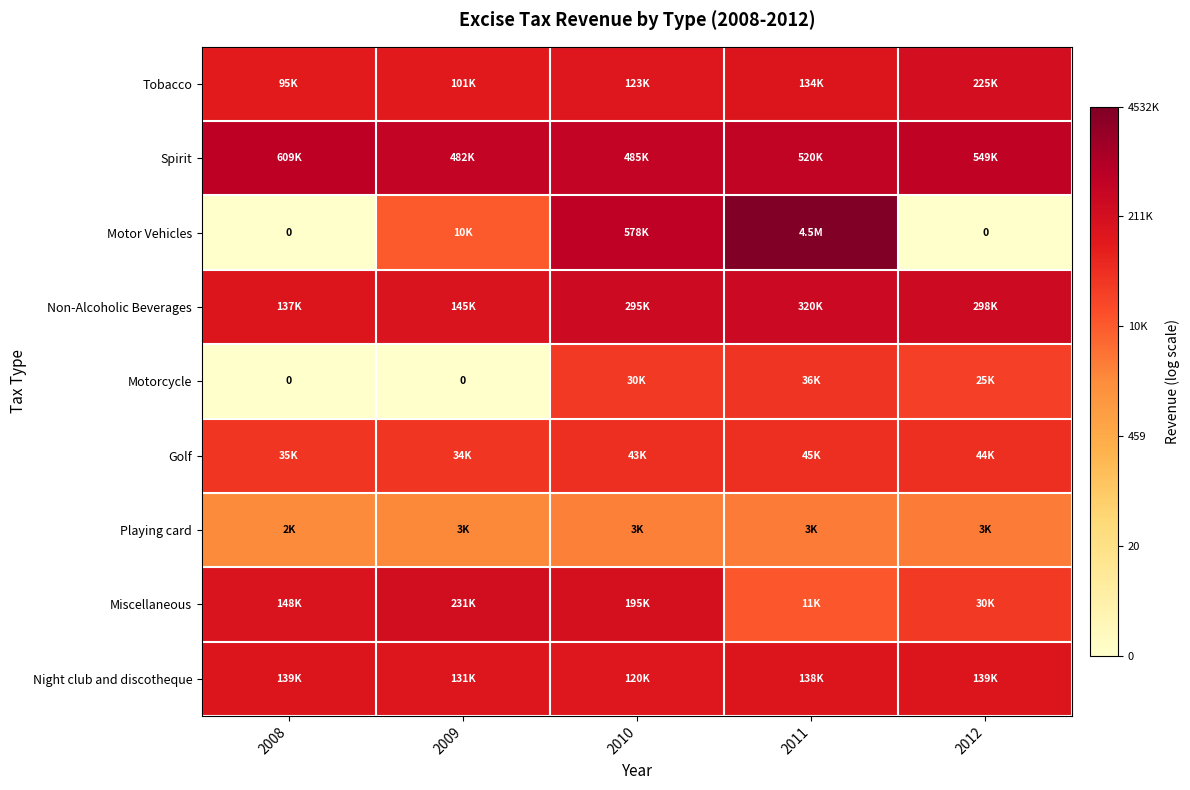

Count the number of data series in this chart.

9